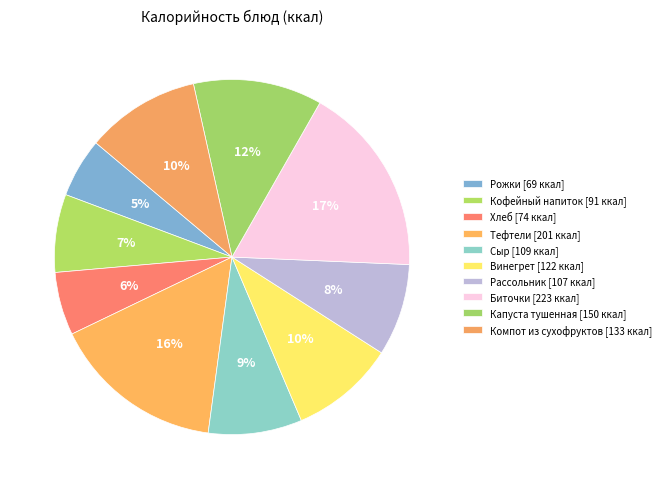

To the nearest percent, what is the difference between the Кофейный напиток and Компот из сухофруктов slice percentages?

3%